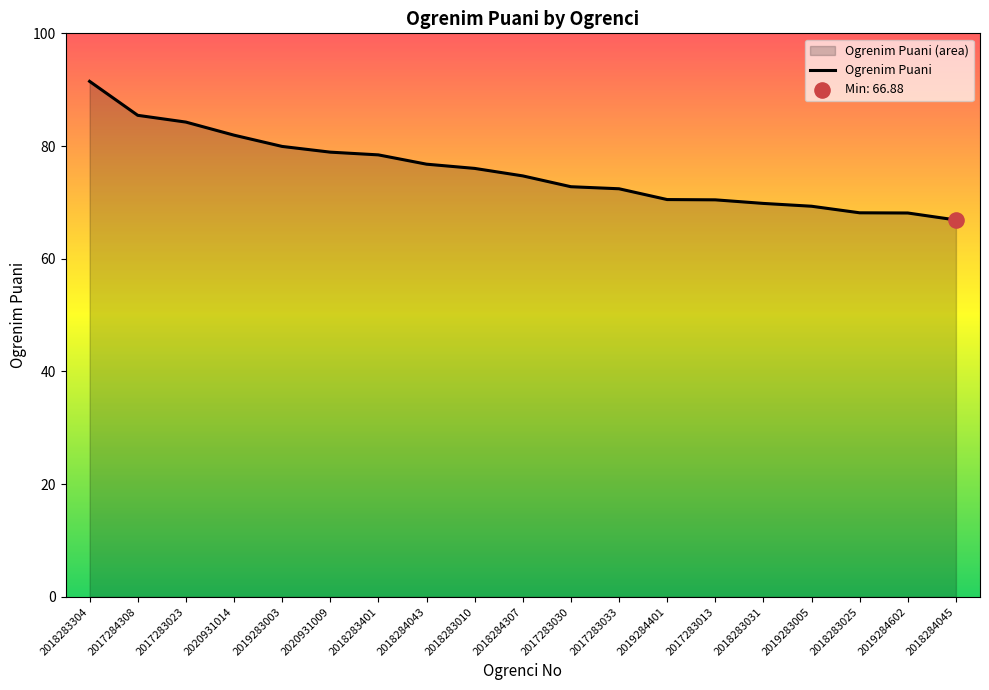

Approximately how many times larger is the value at 2019283003 compared to 2018283010?

1.1